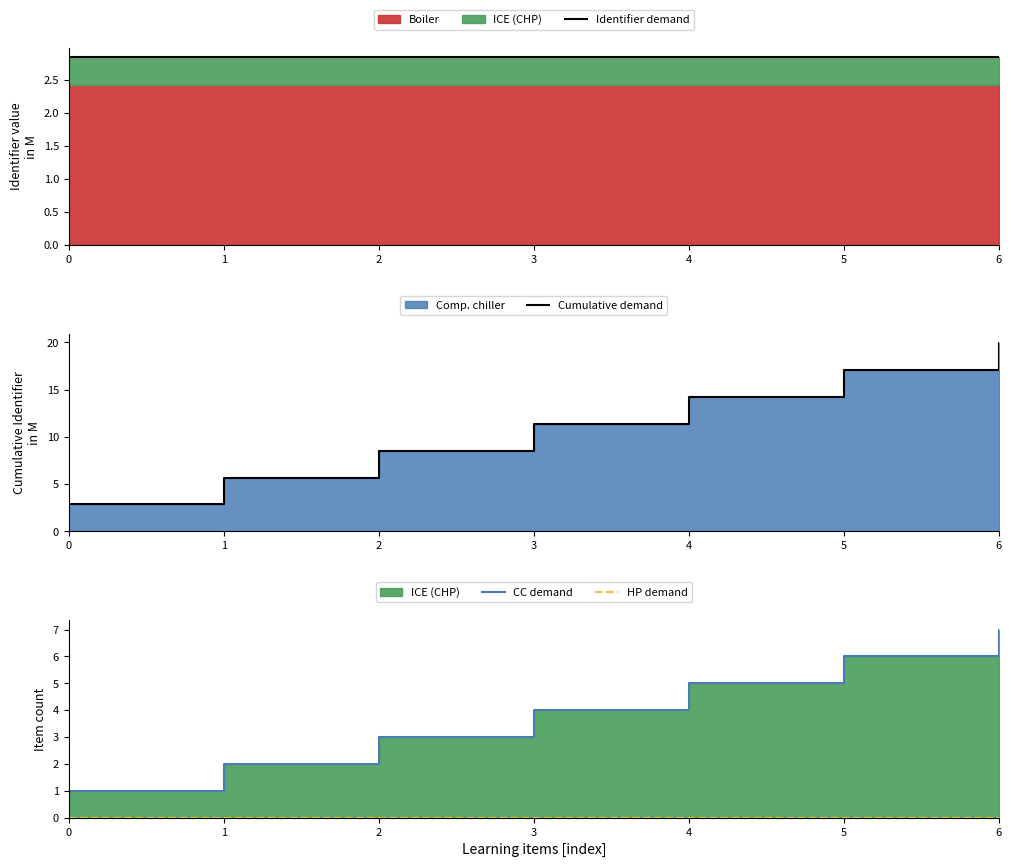

True or false: Cumulative demand has more than 1 interior local peaks.

False